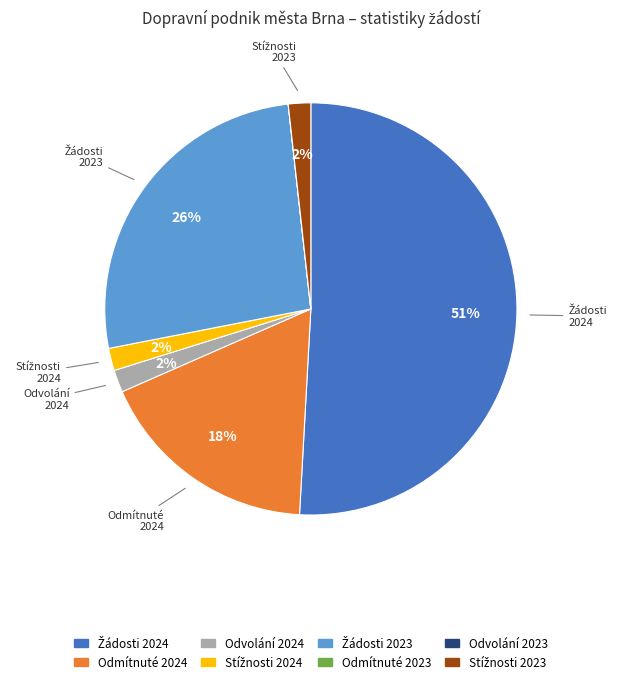

Is there any slice that represents more than half of the pie?

Yes